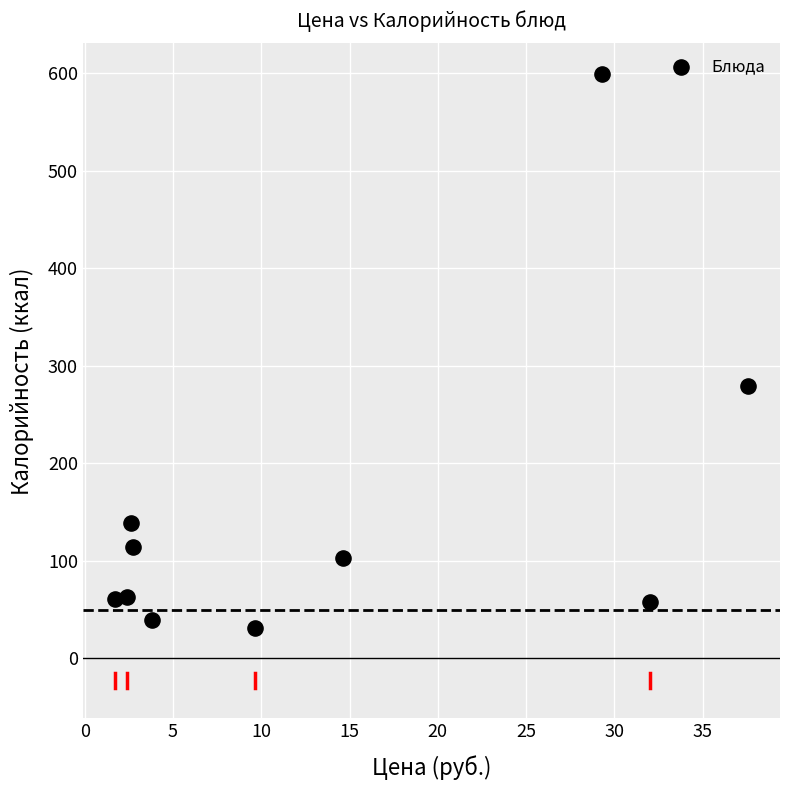

What is the range of Y values (max minus min)?

568.0